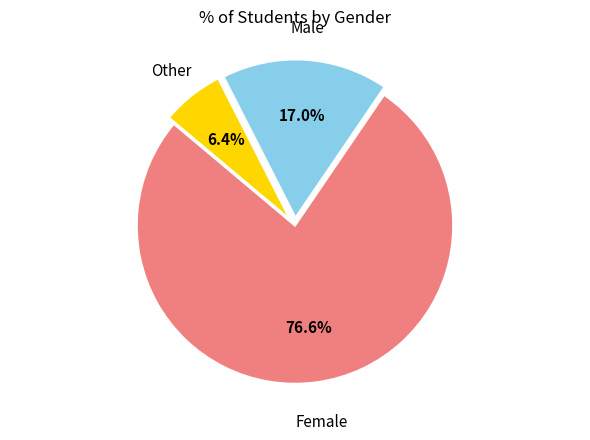

Is there a majority slice in this chart?

Yes